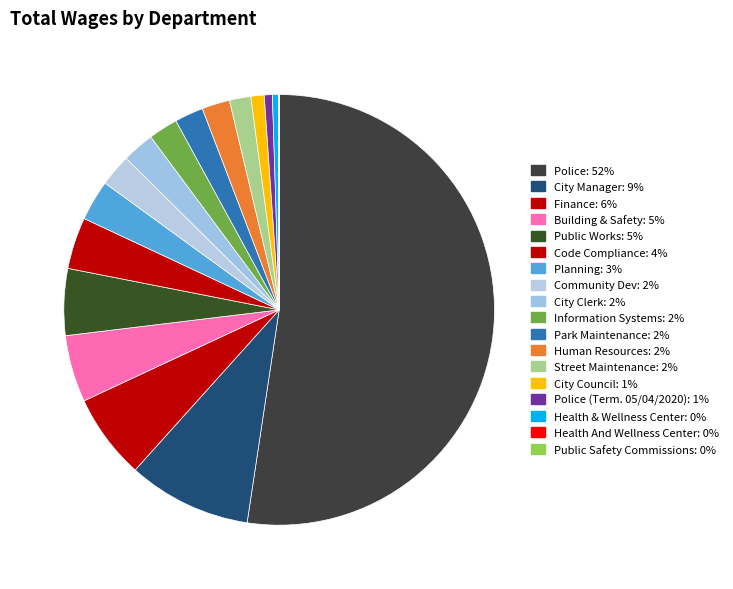

What is the largest slice in the pie chart?

Police